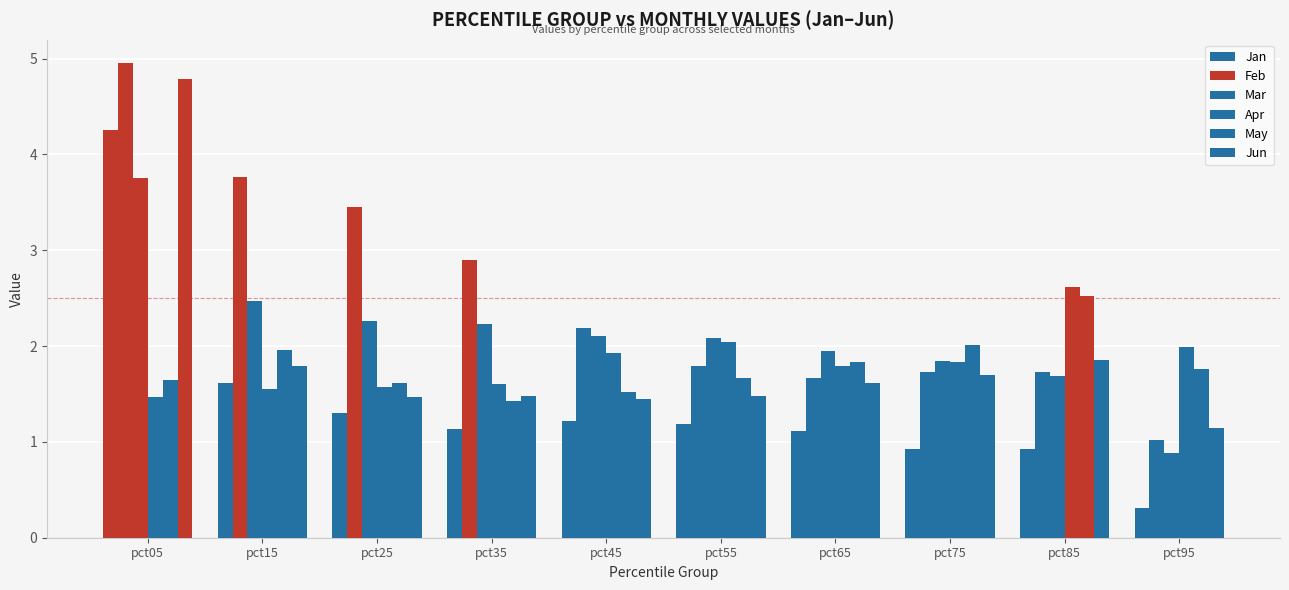

Is the value of Jun at pct05 greater than the value of May at pct65?

Yes